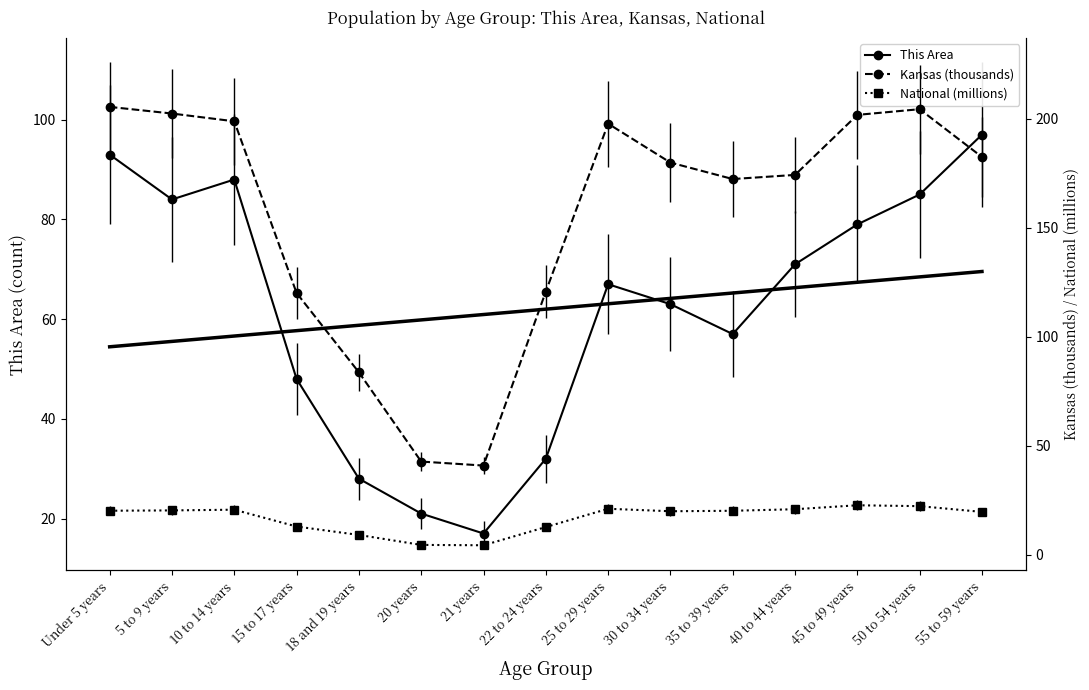

Which series has the largest range (max minus min)?

Kansas (thousands)